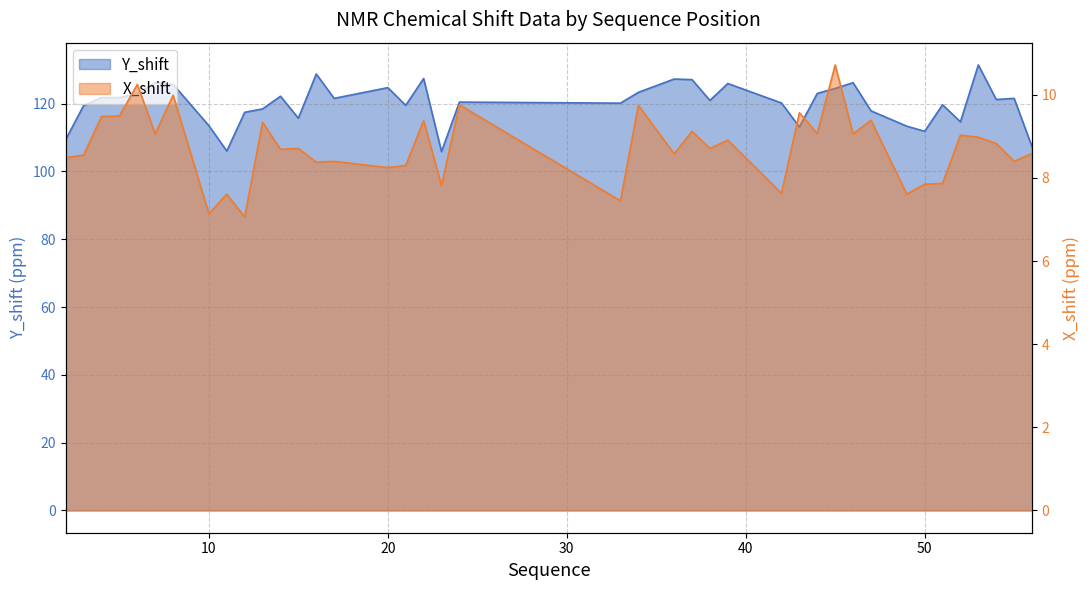

List the series in order of their overall mean, highest first.

Y_shift, X_shift